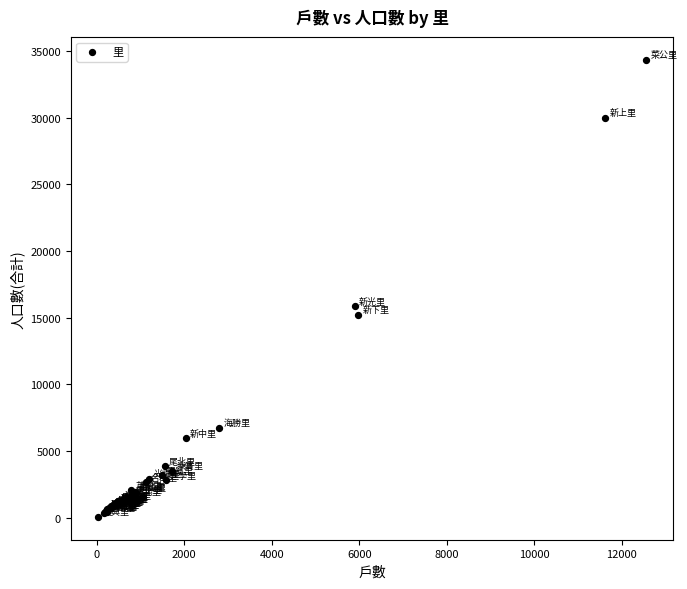

What Y value in the scatter plot is closest to 17191?

15855